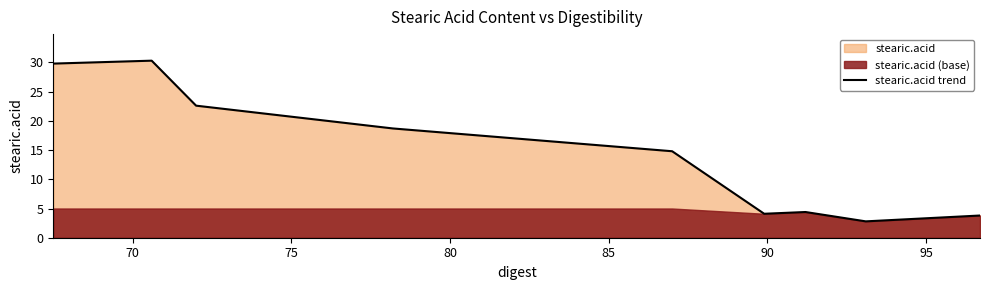

Does the chart have visible grid lines?

No